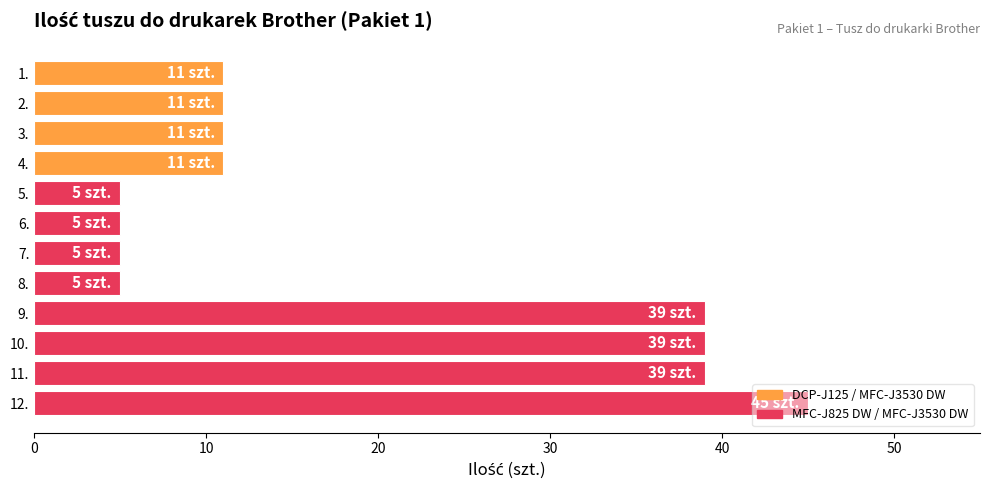

What is the difference between the second highest and second lowest values?

34